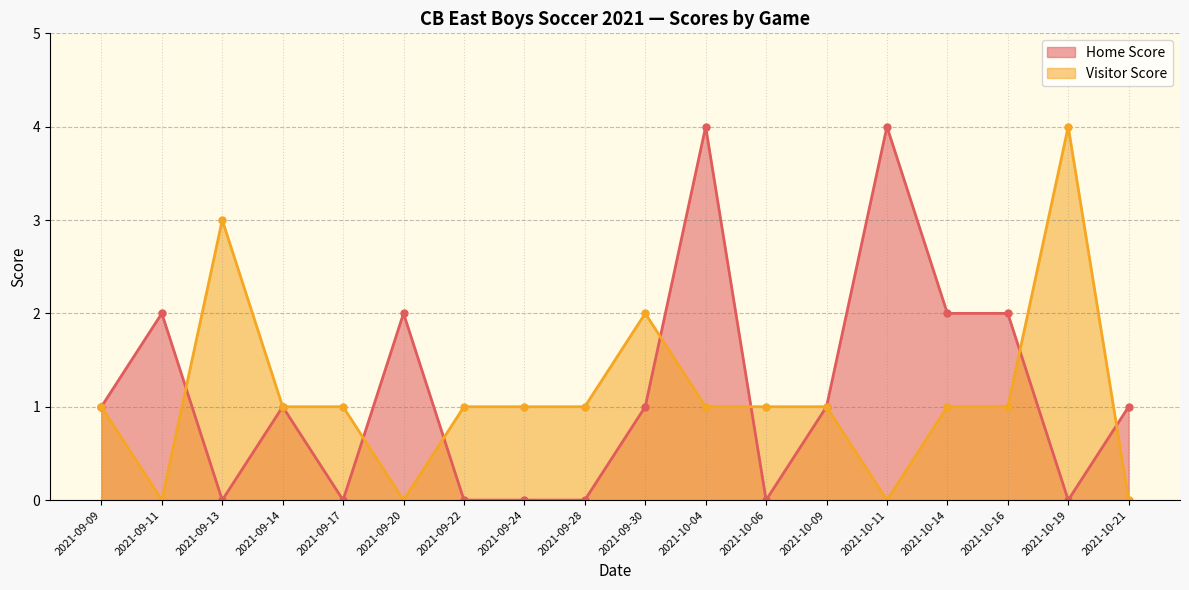

What is the average value of the Visitor Score series?

1